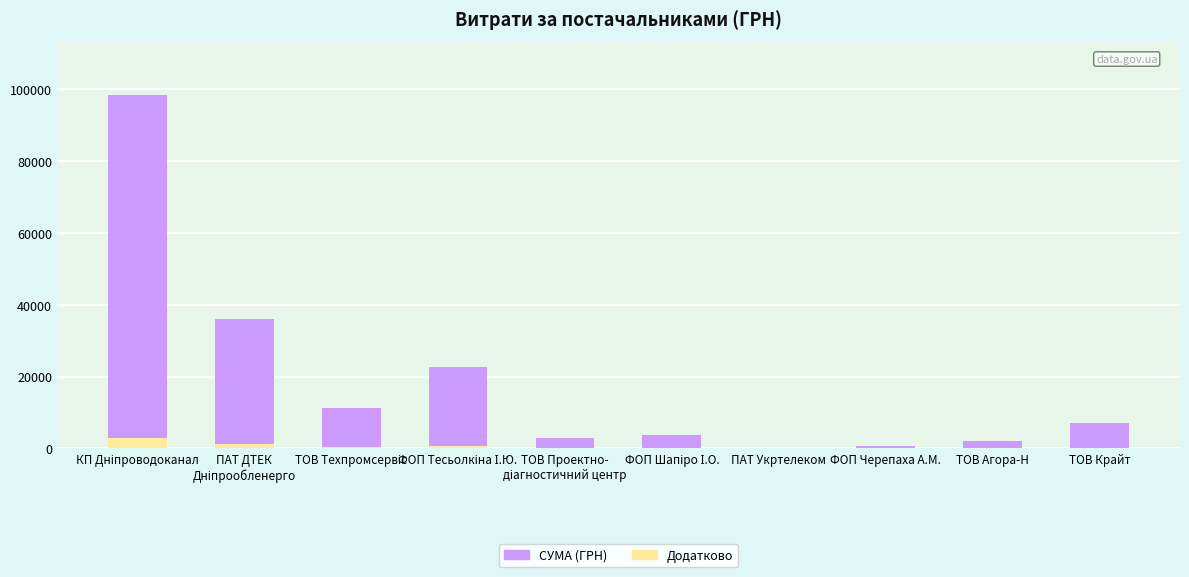

Reading left to right, what are all the values shown in this chart?

СУМА (ГРН): КП Дніпроводоканал=98492.6	ПАТ ДТЕК
Дніпрообленерго=35980.0	ТОВ Техпромсервіс=11266.8	ФОП Тесьолкіна І.Ю.=22549.5	ТОВ Проектно-
діагностичний центр=3000.0	ФОП Шапіро І.О.=3773.0	ПАТ Укртелеком=135.0	ФОП Черепаха А.М.=609.0	ТОВ Агора-Н=2013.0	ТОВ Крайт=6979.0
Додатково: КП Дніпроводоканал=2954.8	ПАТ ДТЕК
Дніпрообленерго=1079.4	ТОВ Техпромсервіс=338.0	ФОП Тесьолкіна І.Ю.=676.5	ТОВ Проектно-
діагностичний центр=90.0	ФОП Шапіро І.О.=113.2	ПАТ Укртелеком=4.0	ФОП Черепаха А.М.=18.3	ТОВ Агора-Н=60.4	ТОВ Крайт=209.4